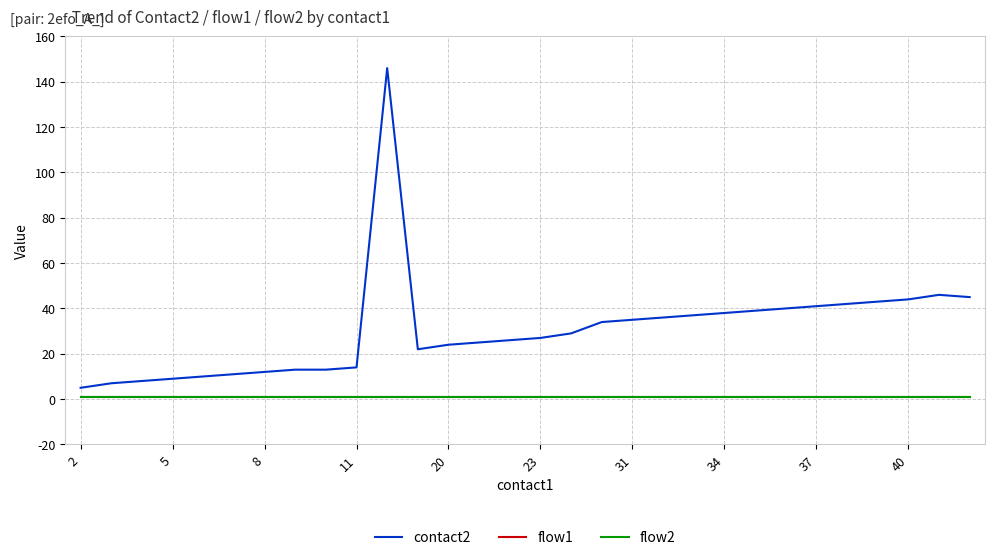

Does the chart display data point markers on the line(s)?

No